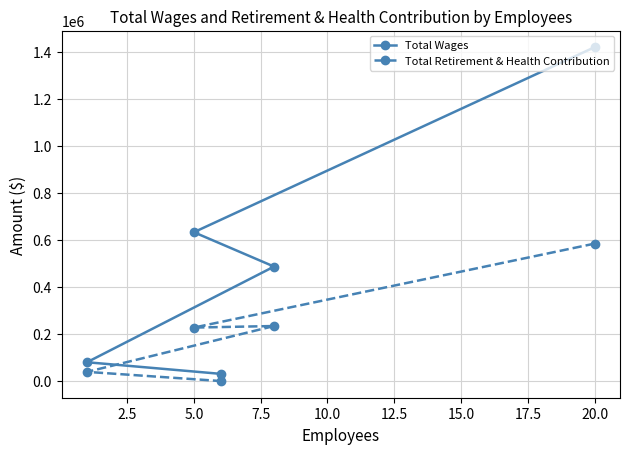

Reading left to right, extract all data points from this chart.

Total Wages: 79889	632534	30544	486483	1418990
Total Retirement & Health Contribution: 38939	227199	0	233814	584091